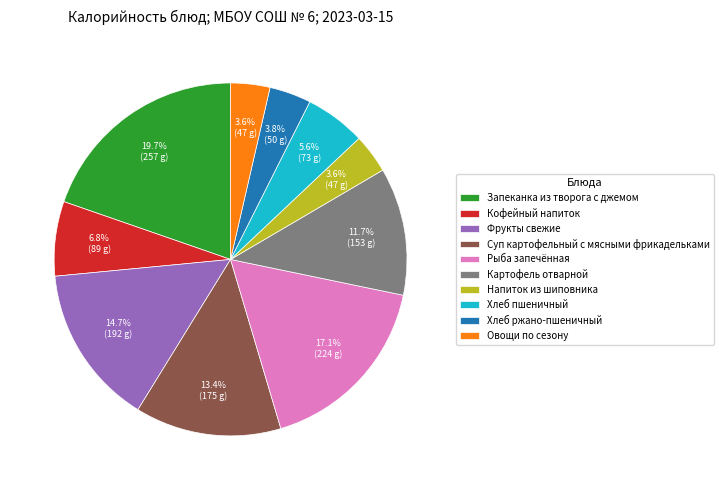

To the nearest percent, what portion does Рыба запечённая represent?

17%